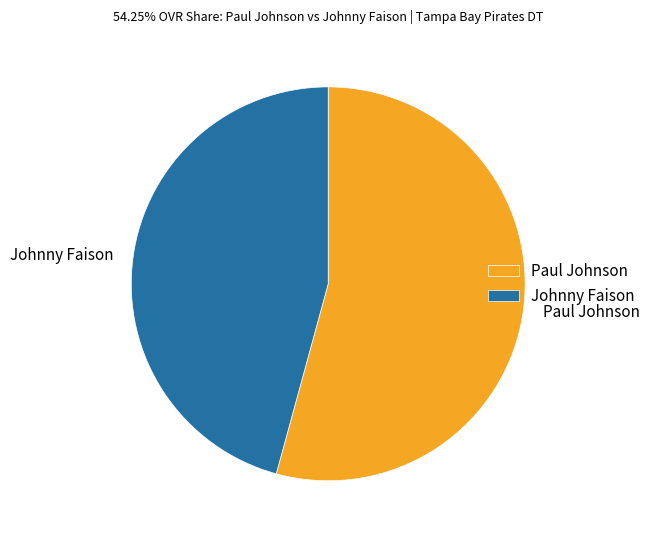

Which category has the smallest portion of the pie?

Johnny Faison